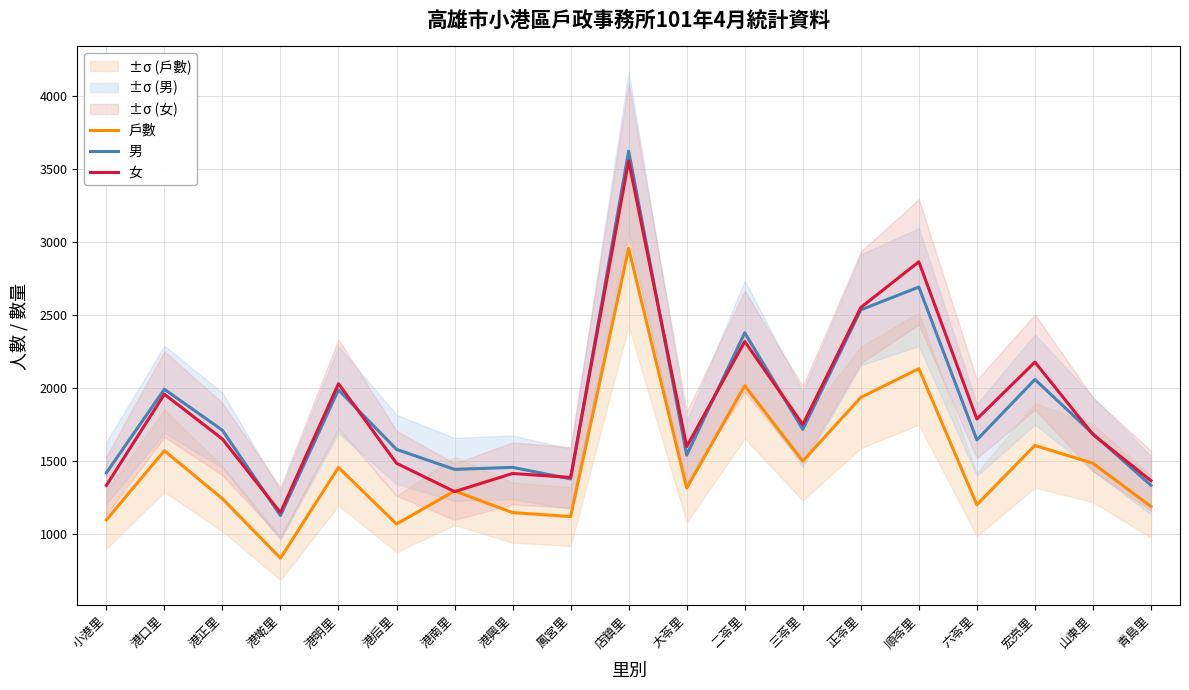

Is this an area chart (filled region under the line)?

No